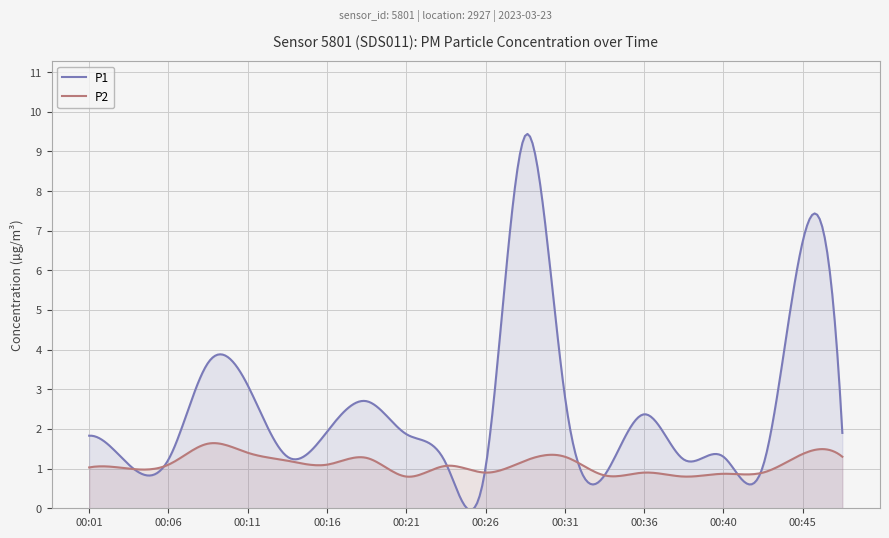

Is it true that P1 equals 9.7 at 00:45?

False